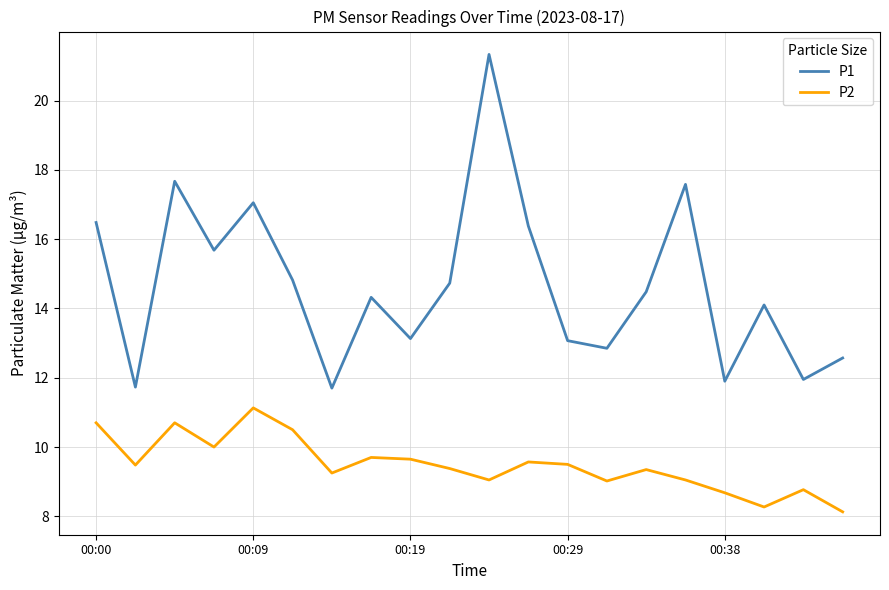

How many lines are shown in the chart?

2